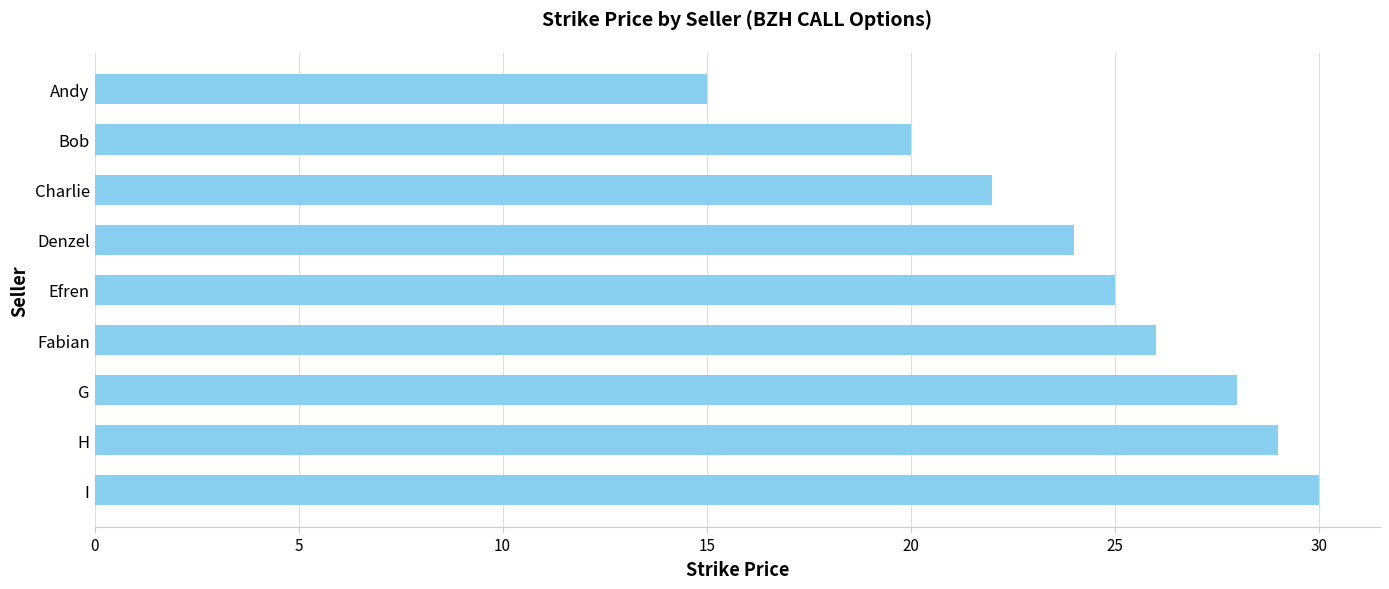

What is the difference between the second highest and second lowest values?

9